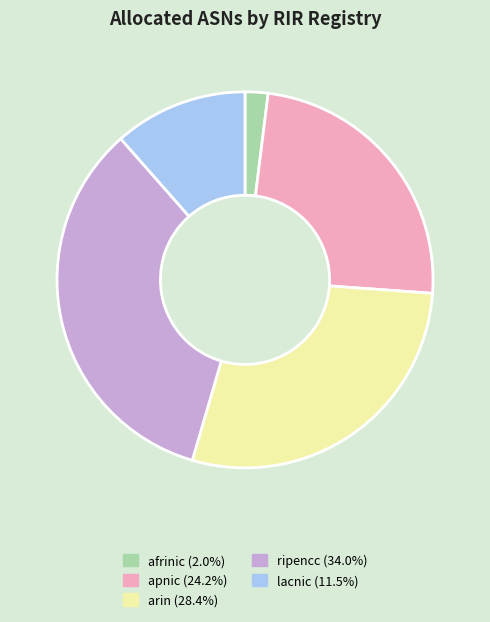

Do ripencc (34.0%) and lacnic (11.5%) together represent more than half of the pie?

No